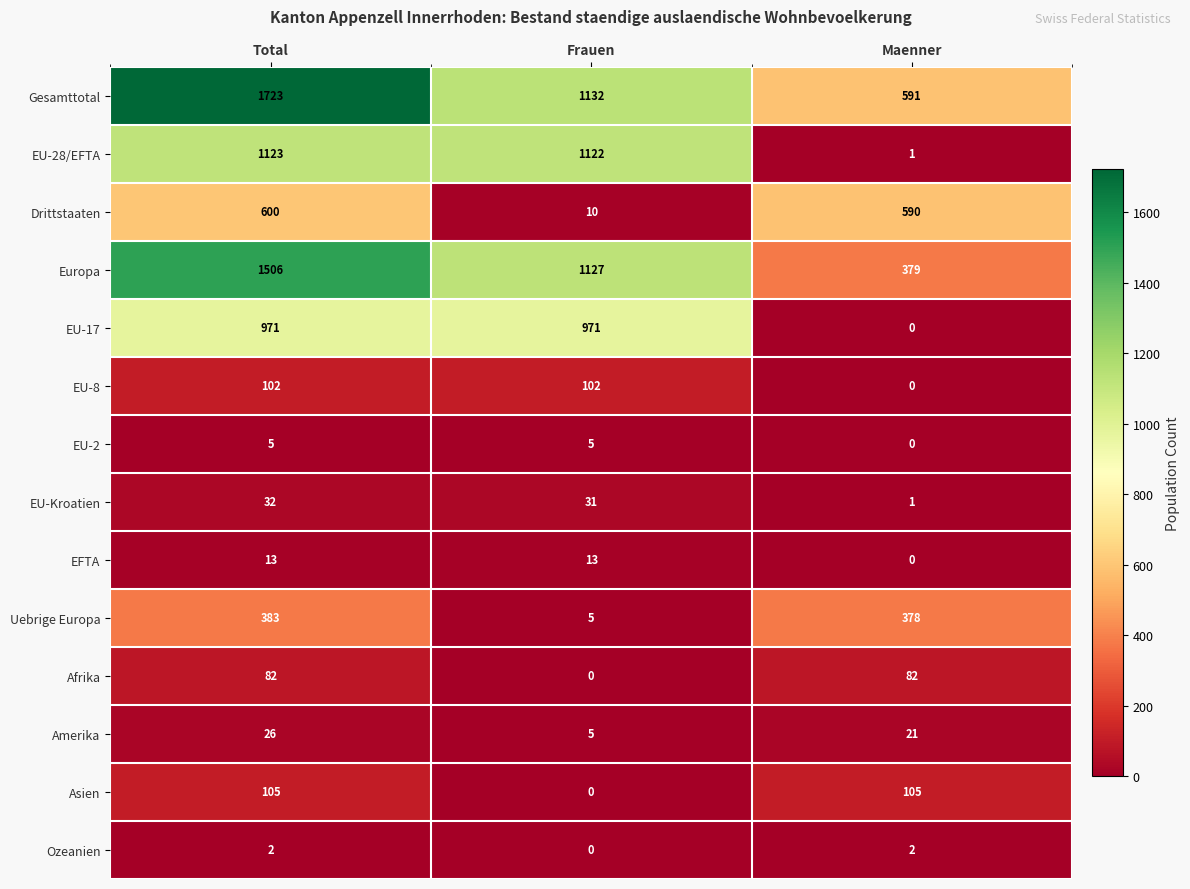

Is it true that EFTA equals 19 at Frauen?

False